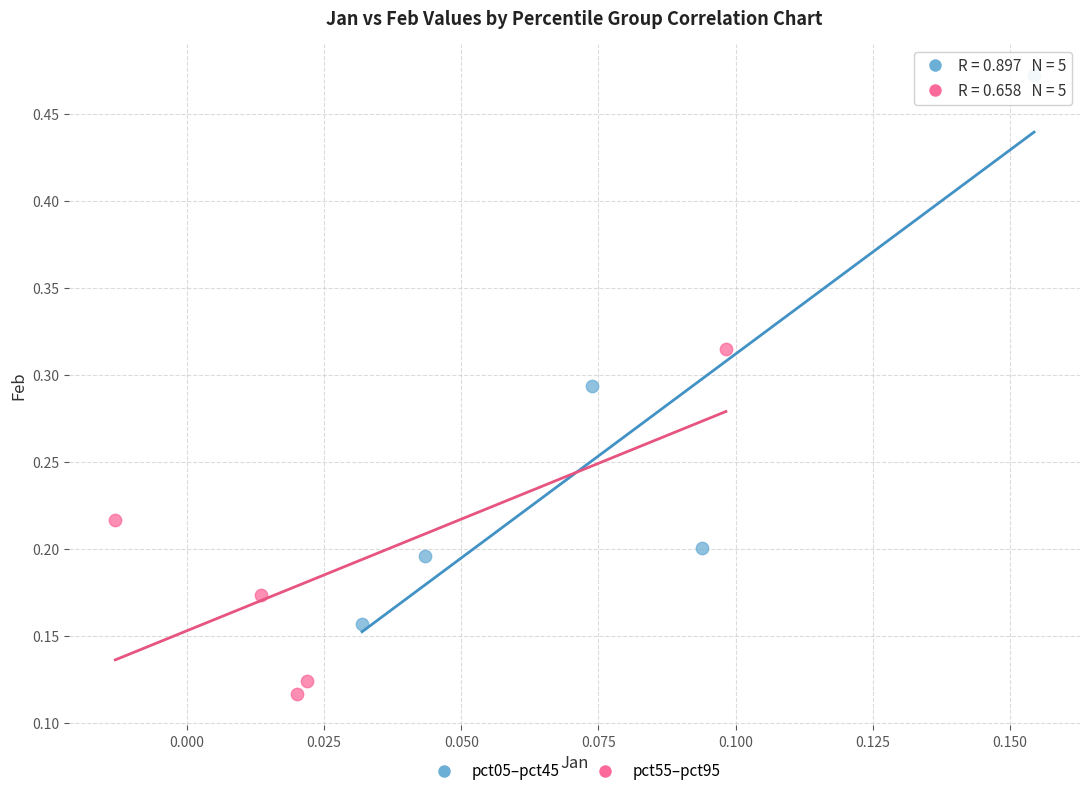

What are all the series names shown in the legend?

pct05–pct45, pct55–pct95